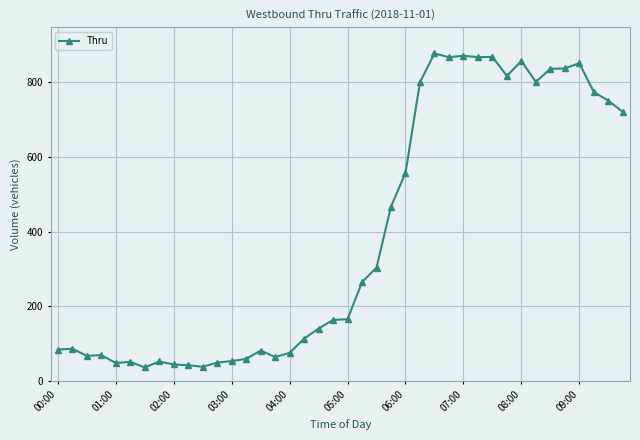

What is the average value?

389